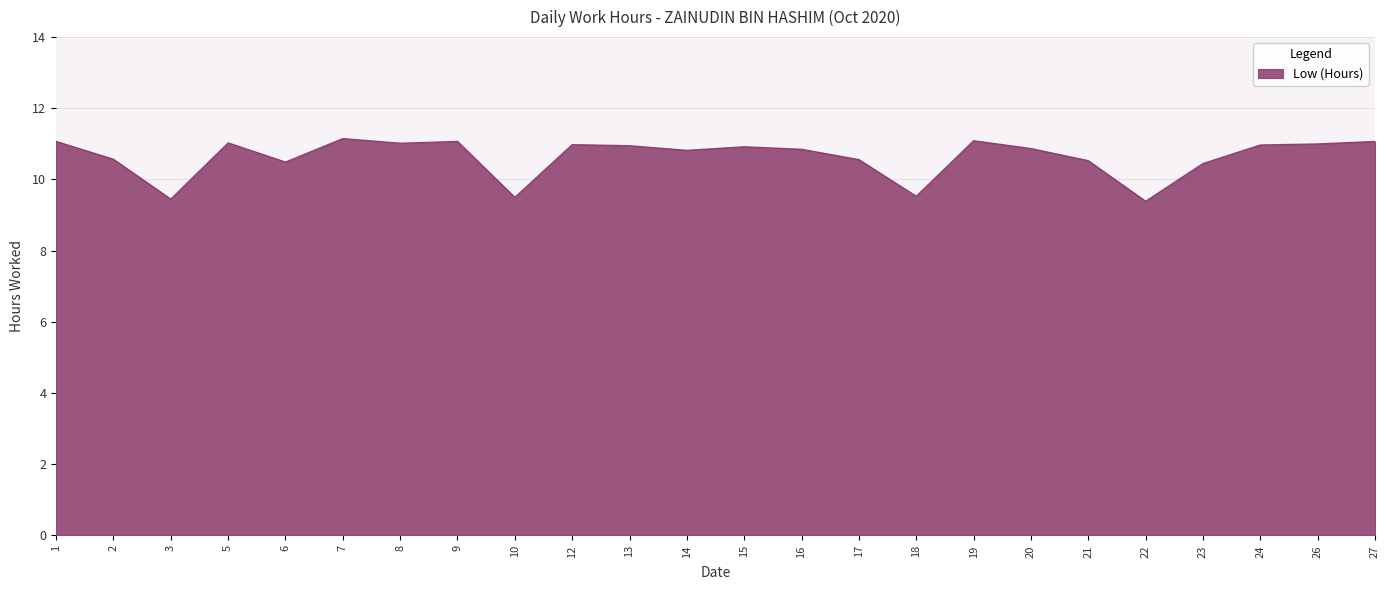

Does the chart have visible grid lines?

Yes